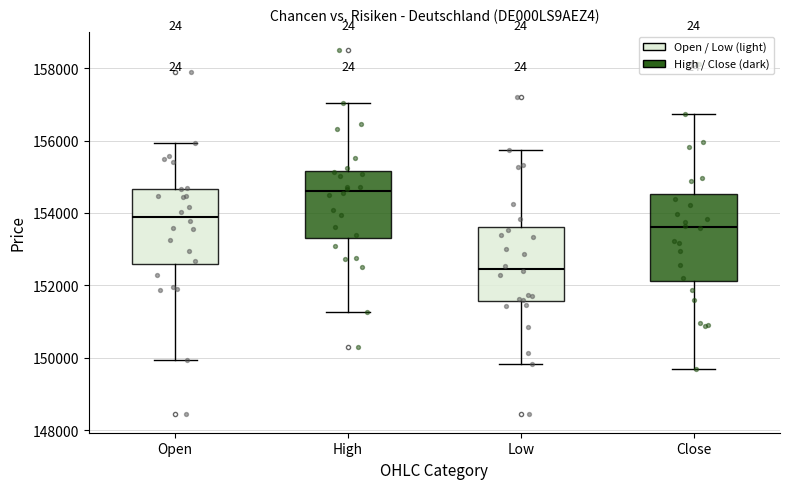

Which box's median line is the highest?

High